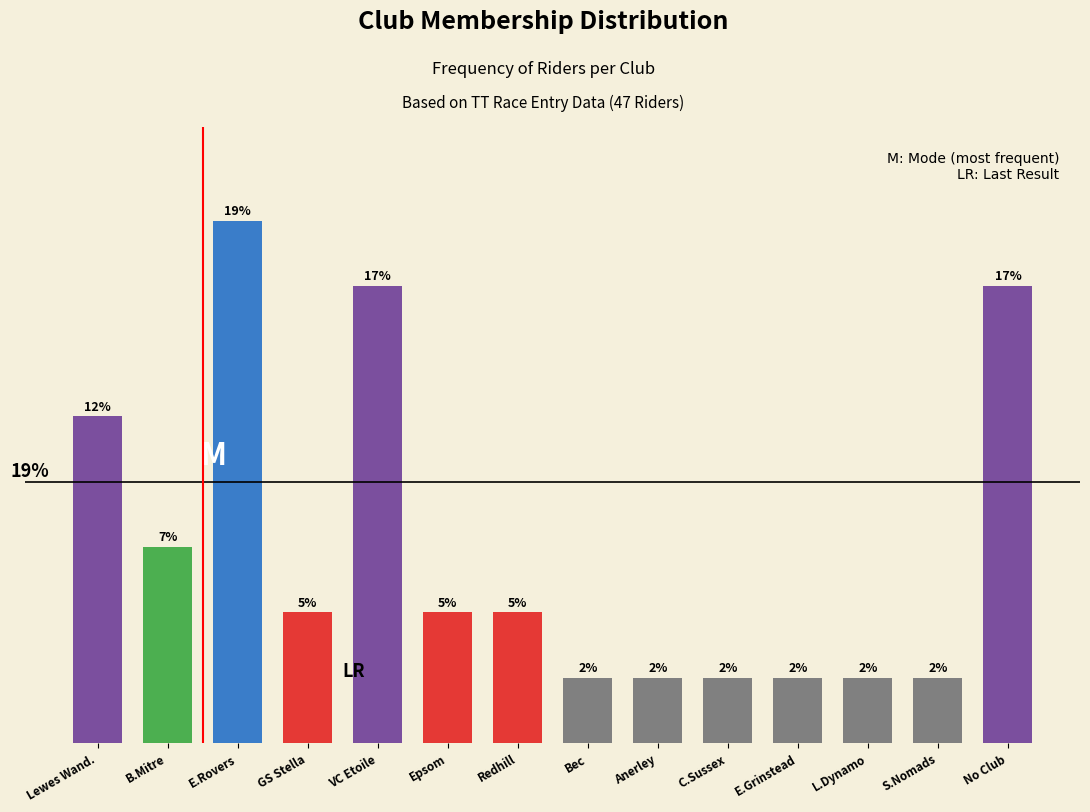

Between S.Nomads and No Club, which is larger?

No Club